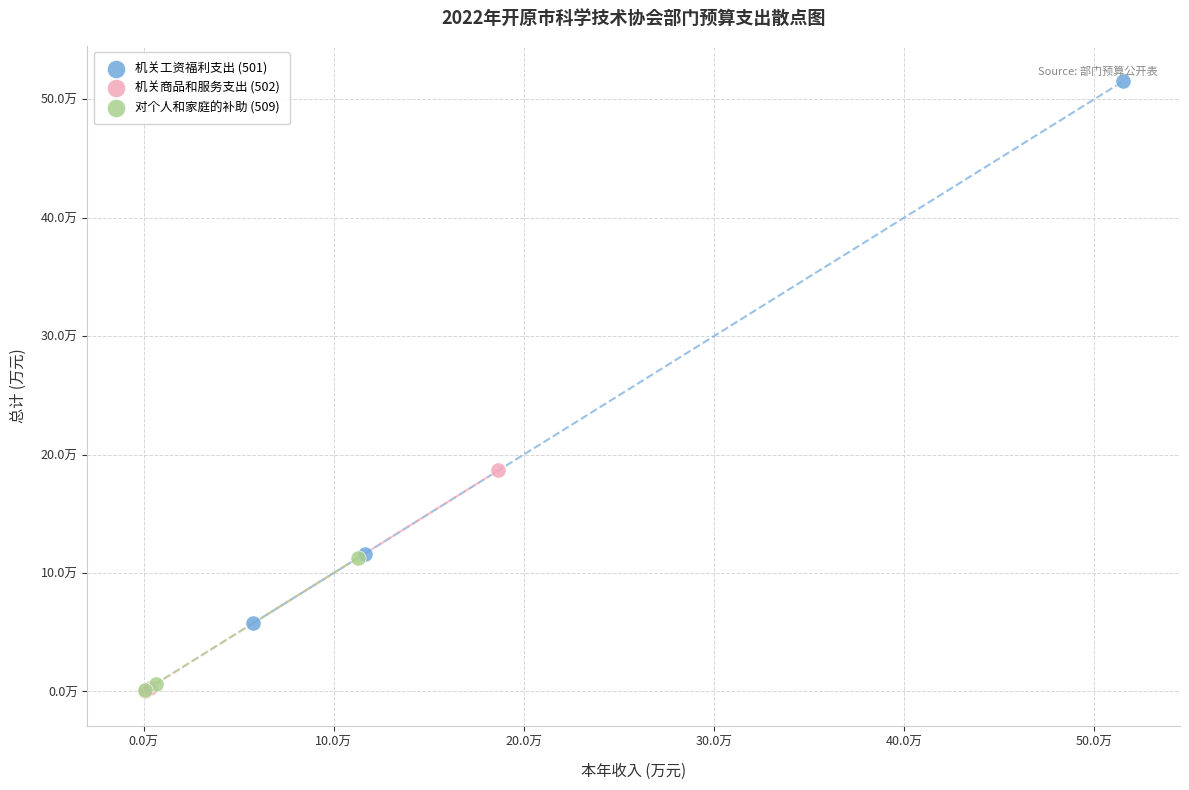

What are all the series names shown in the legend?

机关工资福利支出 (501), 机关商品和服务支出 (502), 对个人和家庭的补助 (509)